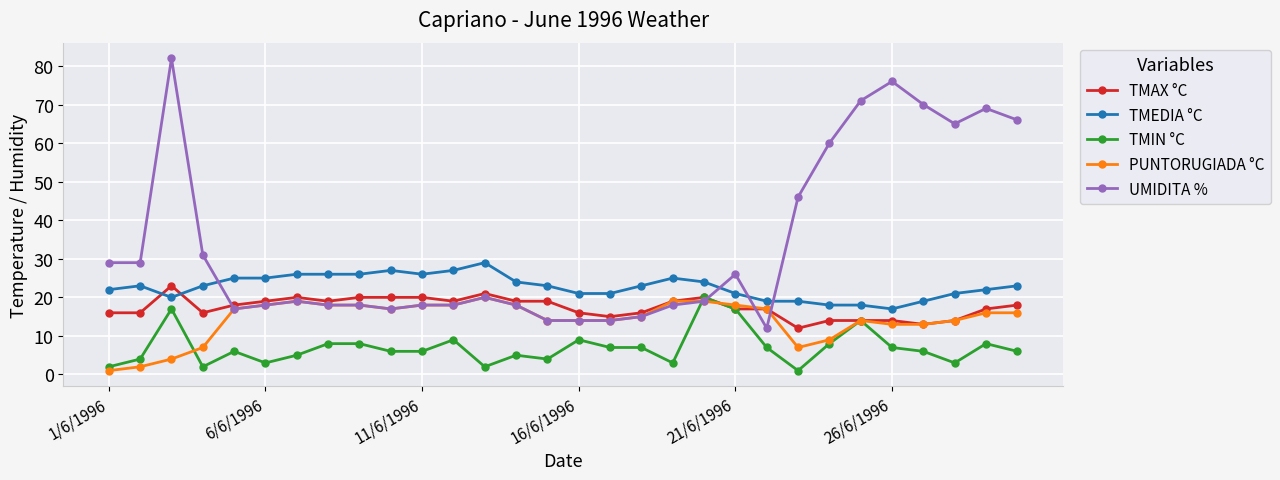

What is the minimum value for PUNTORUGIADA °C?

1